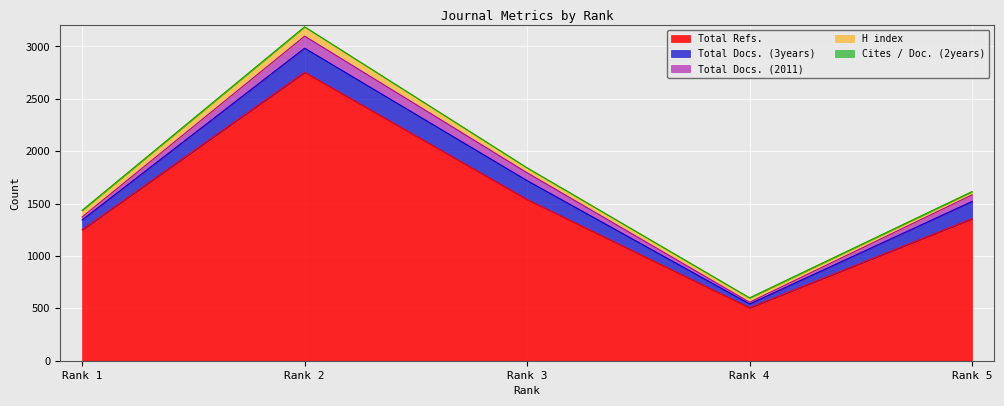

What is the sum of all H index values?

269